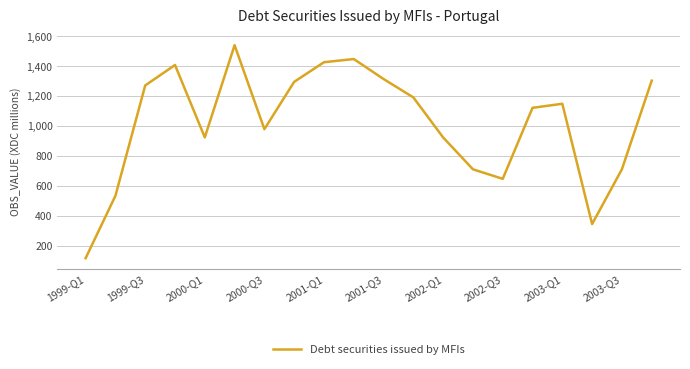

What is the difference between the maximum and minimum values?

1421.5